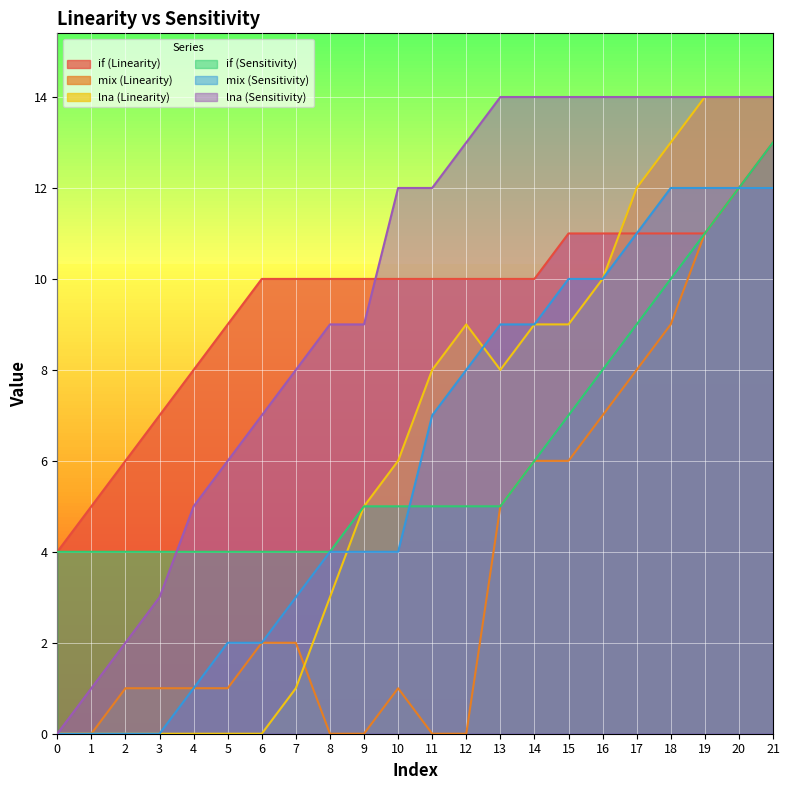

How many times do if (Linearity) and lna (Linearity) cross each other?

1